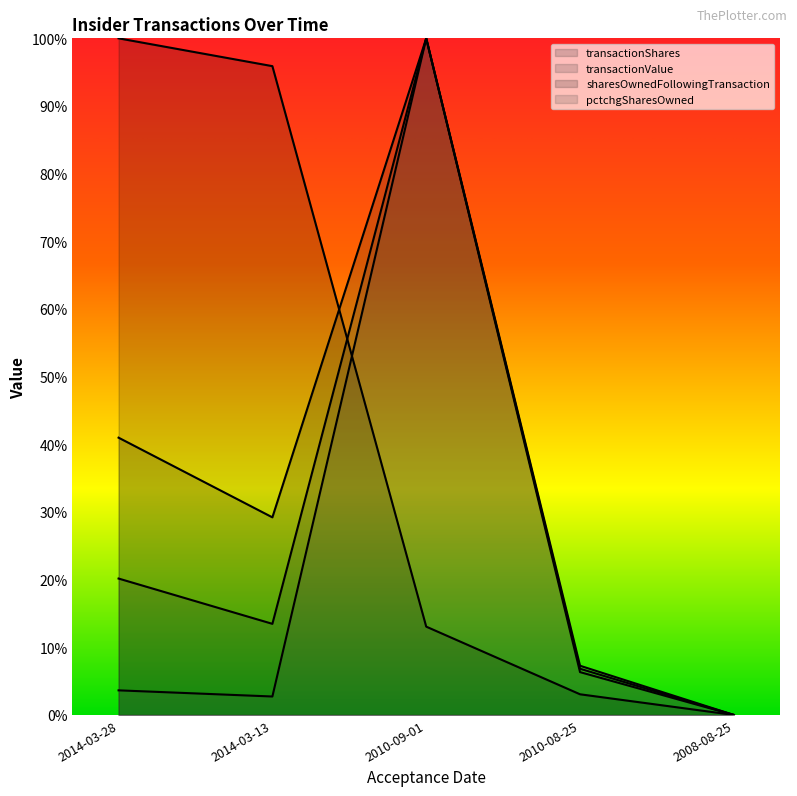

True or false: sharesOwnedFollowingTransaction and transactionValue cross at least once.

True